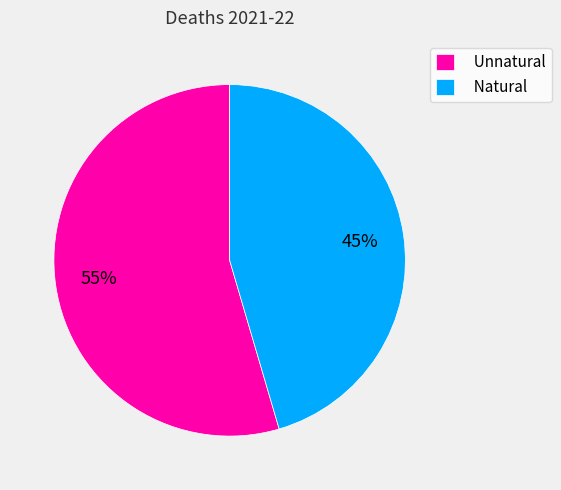

What is the ratio of the value at Unnatural to the value at Natural?

1.2